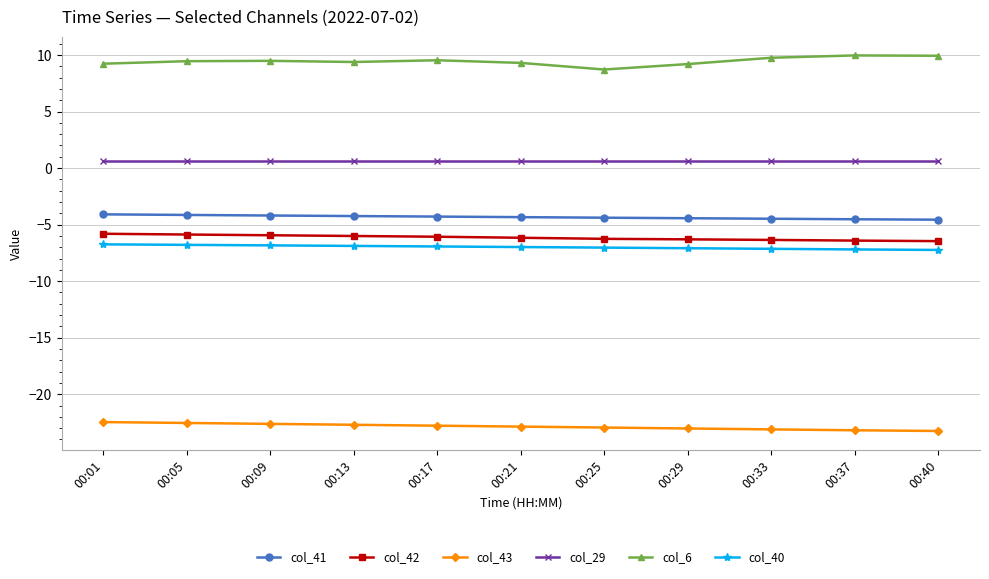

How many data points does each series have?

11